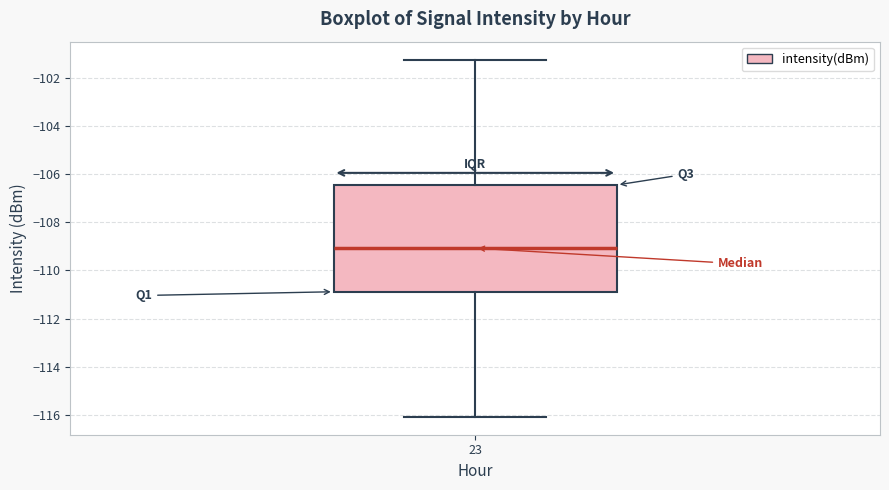

Where is the upper edge of the box at x = 23 on the y-axis? The values are not printed on the chart, so give them approximately, as read against the axis.

-106.4